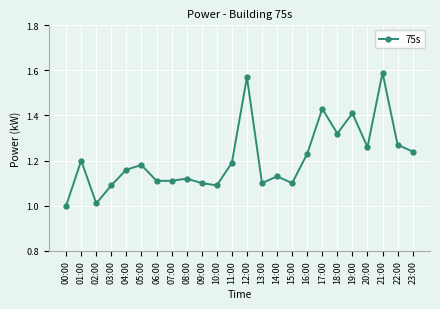

What is the difference between the values at 23:00 and 17:00?

0.2